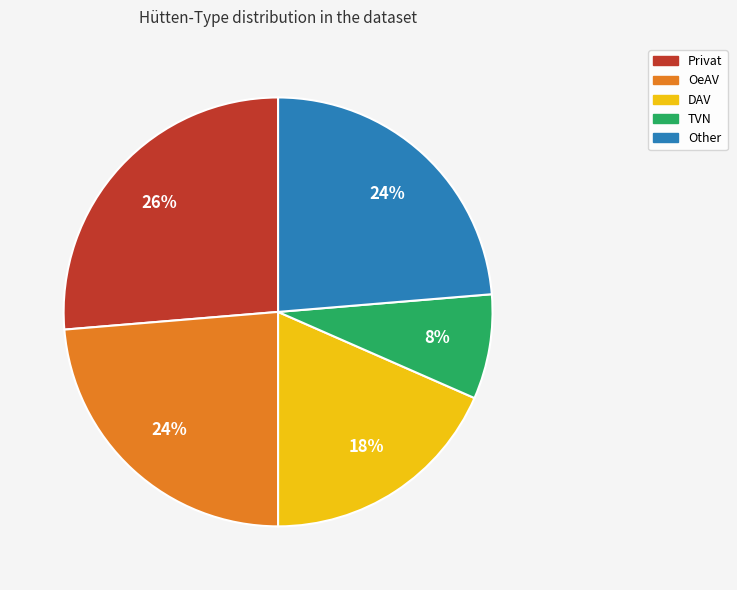

Is there a majority slice in this chart?

No